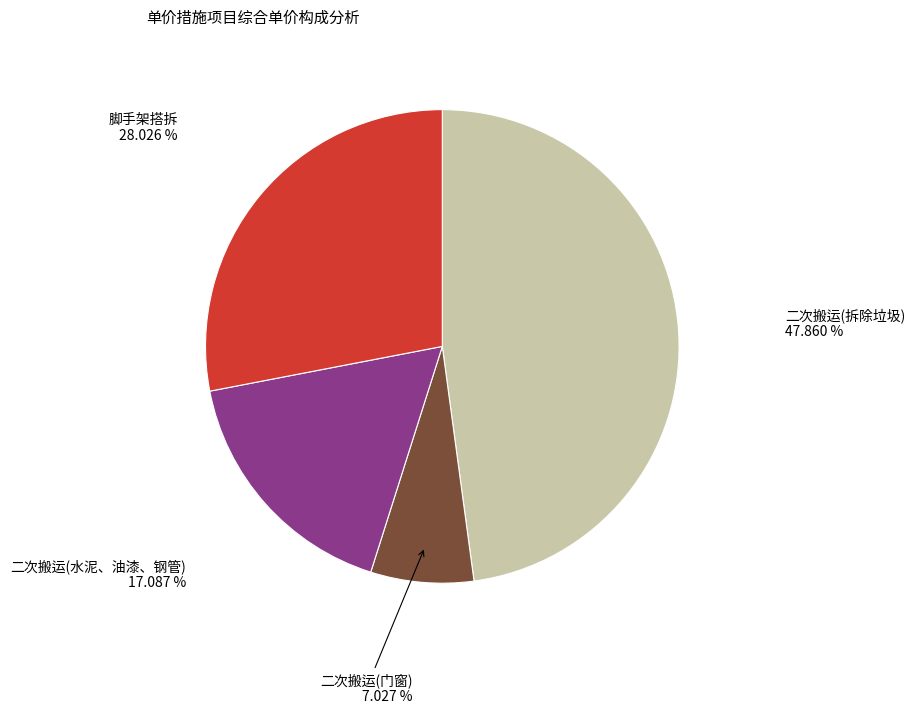

Between 二次搬运(水泥、油漆、钢管) and 二次搬运(拆除垃圾), which is larger?

二次搬运(拆除垃圾)